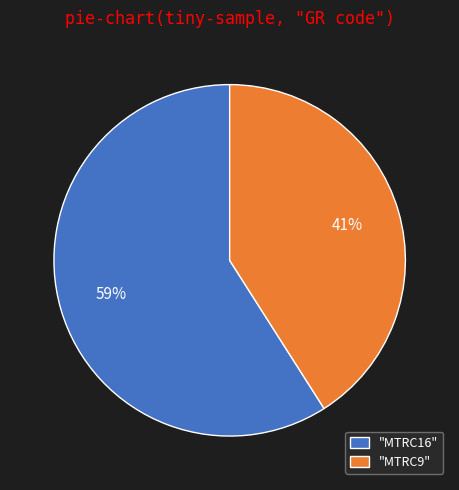

Do "MTRC16" and "MTRC9" together represent more than half of the pie?

Yes